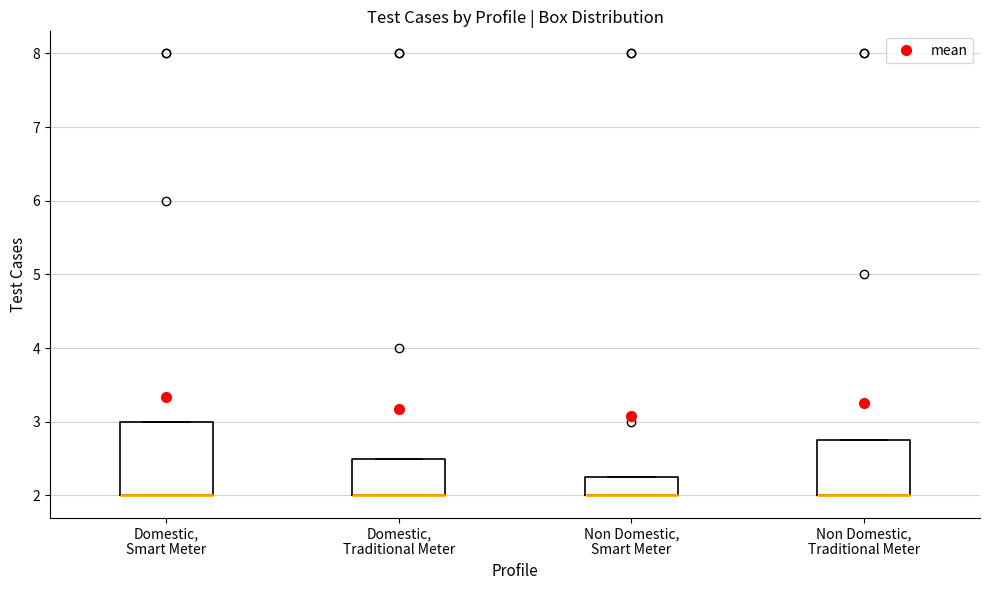

Which box is the tallest, from its lower edge to its upper edge?

Domestic, Smart Meter